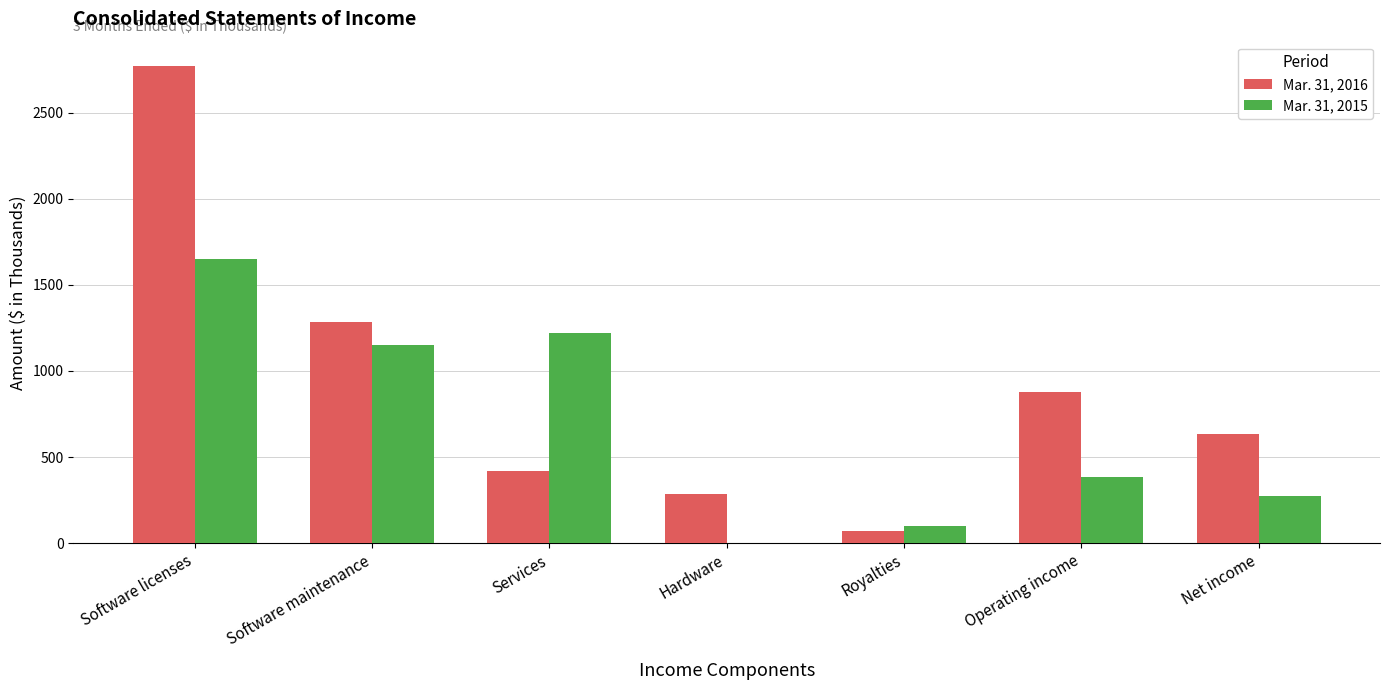

How many groups of bars are there?

7